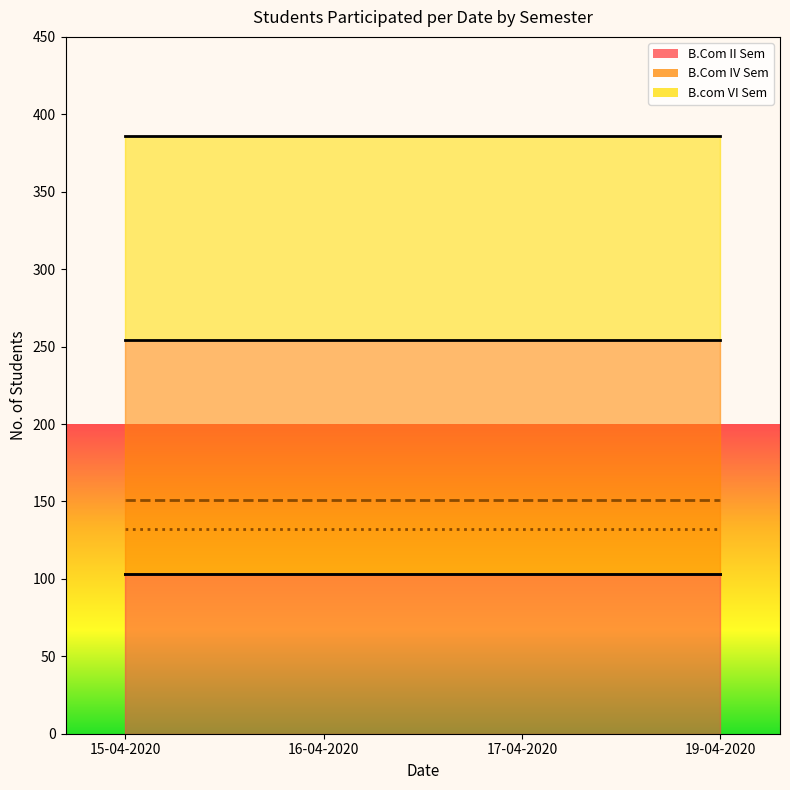

How many categories are shown in the chart?

4